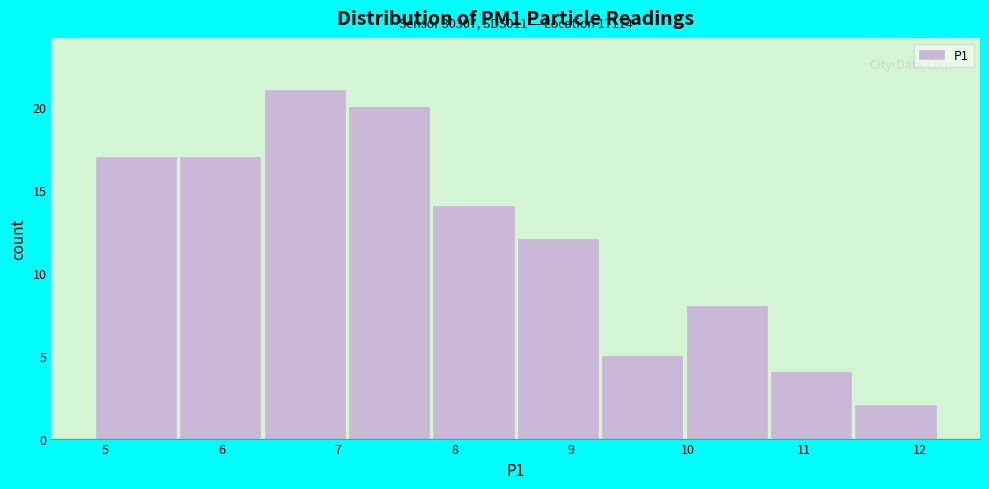

Over which range of the x-axis is the bar tallest?

6.4 to 7.1